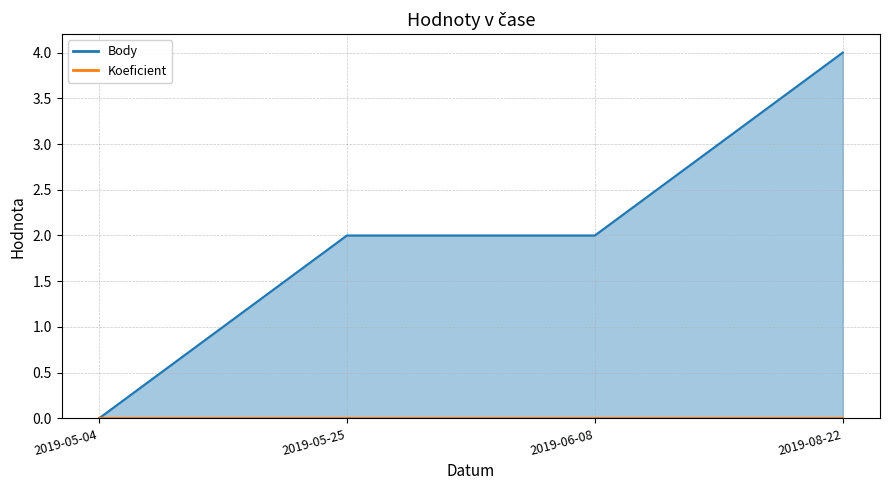

What position from the right is 2019-06-08?

2